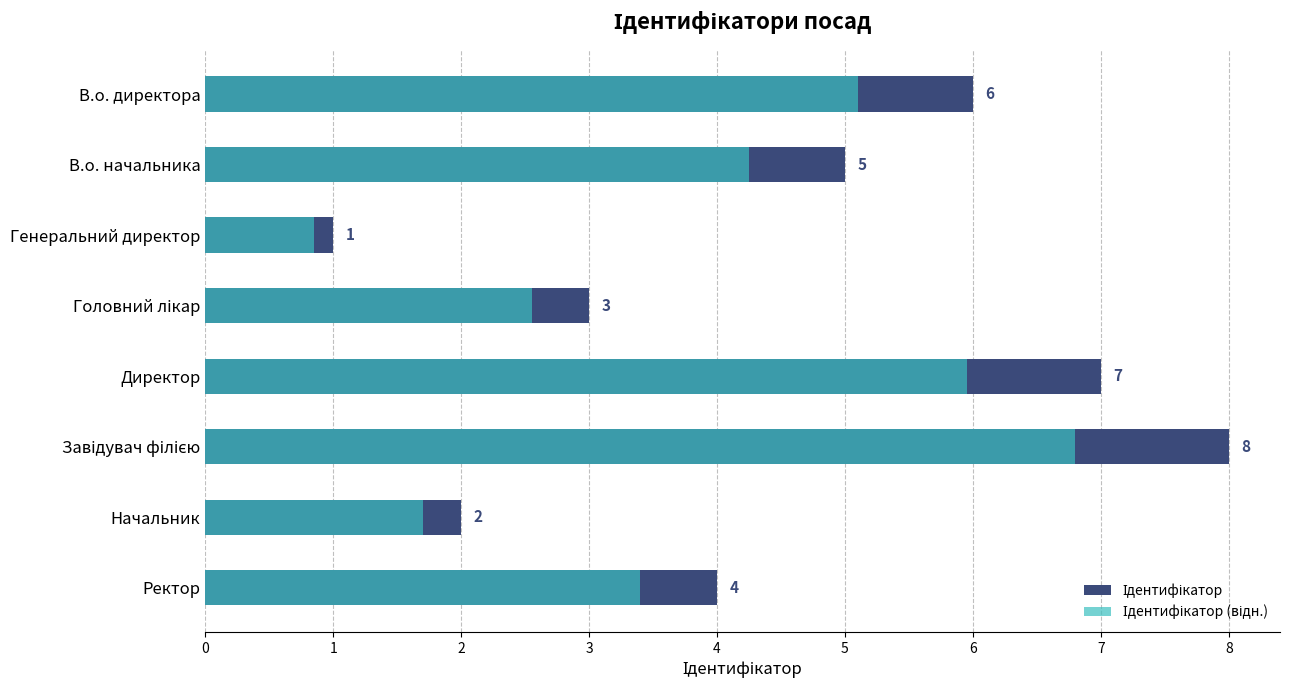

True or false: Ідентифікатор has a value of 1.3 at Начальник.

False